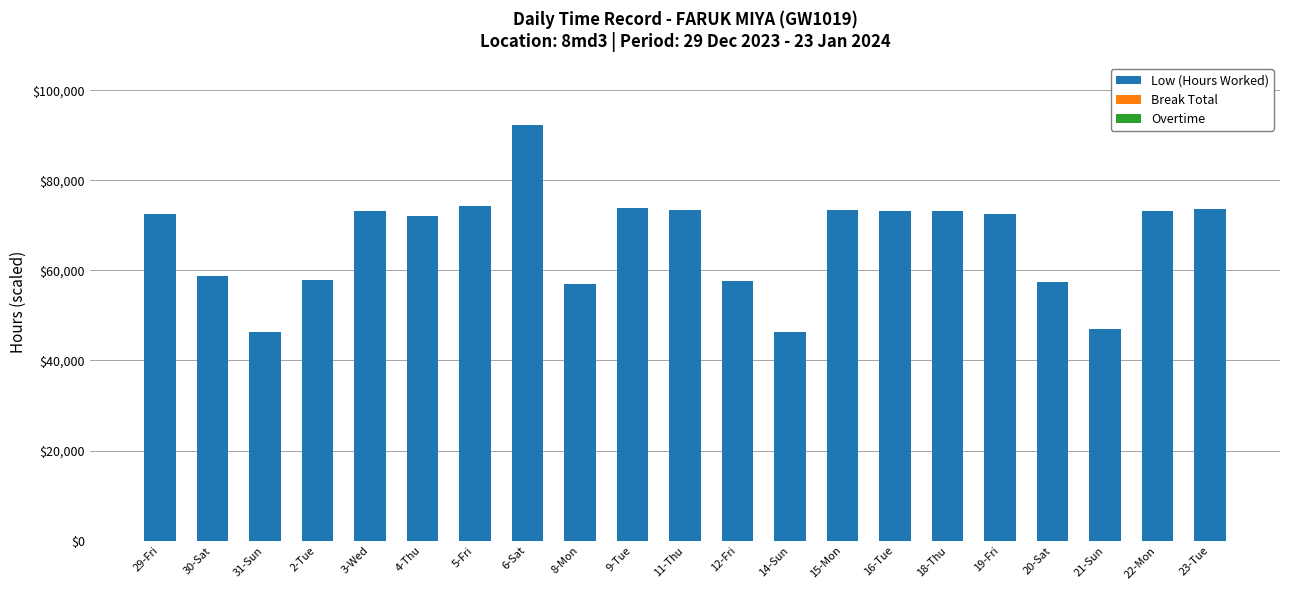

At which category does the chart reach its peak across all series?

6-Sat